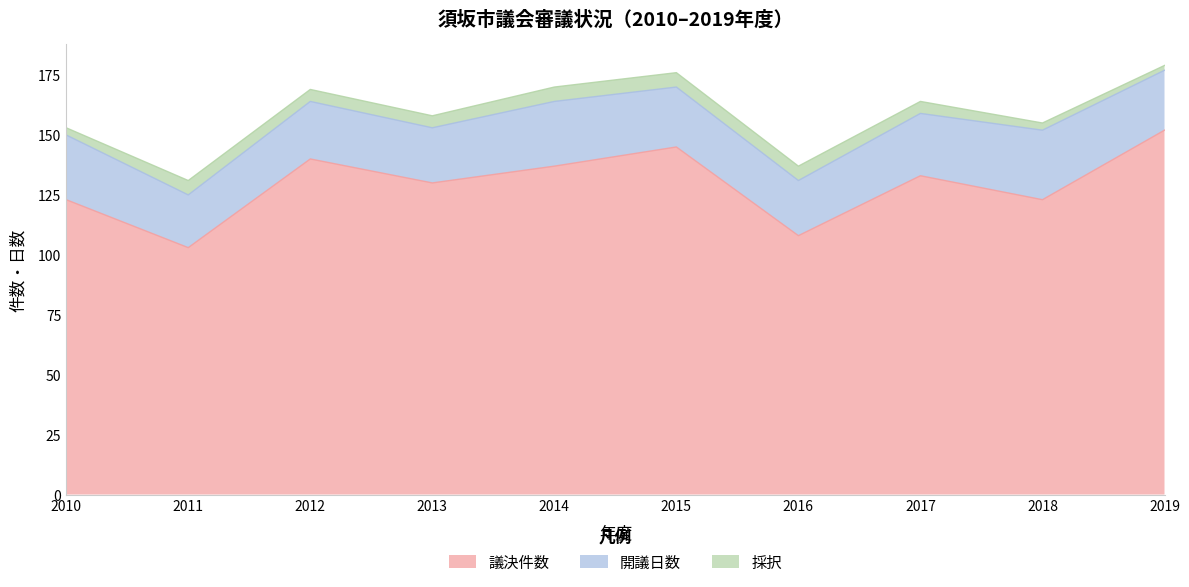

Reading left to right, transcribe all the data shown in this chart.

議決件数: 123	103	140	130	137	145	108	133	123	152
開議日数: 27	22	24	23	27	25	23	26	29	25
採択: 3	6	5	5	6	6	6	5	3	2